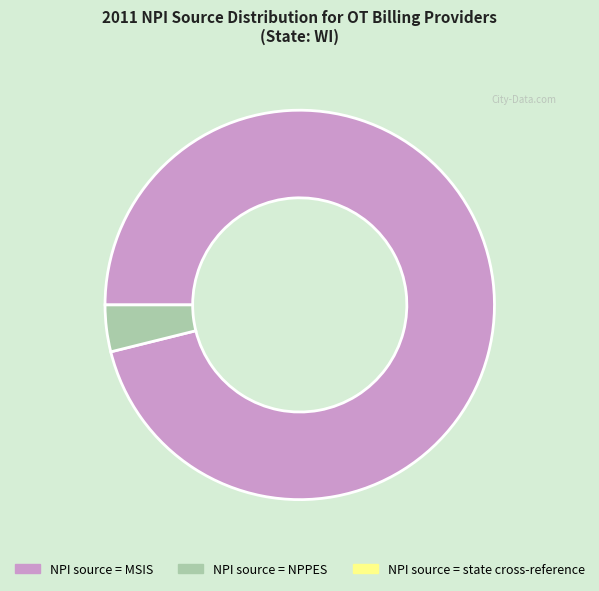

Is there a majority slice in this chart?

Yes